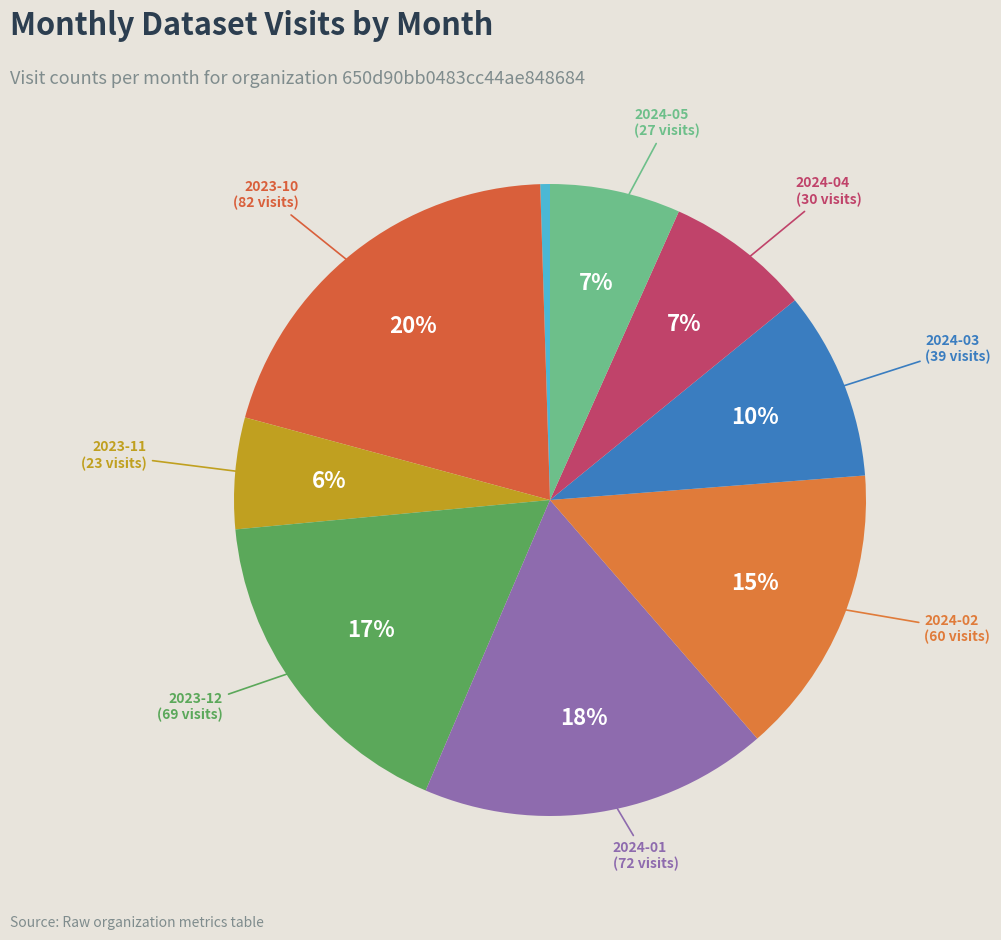

How many slices are in this pie chart?

9